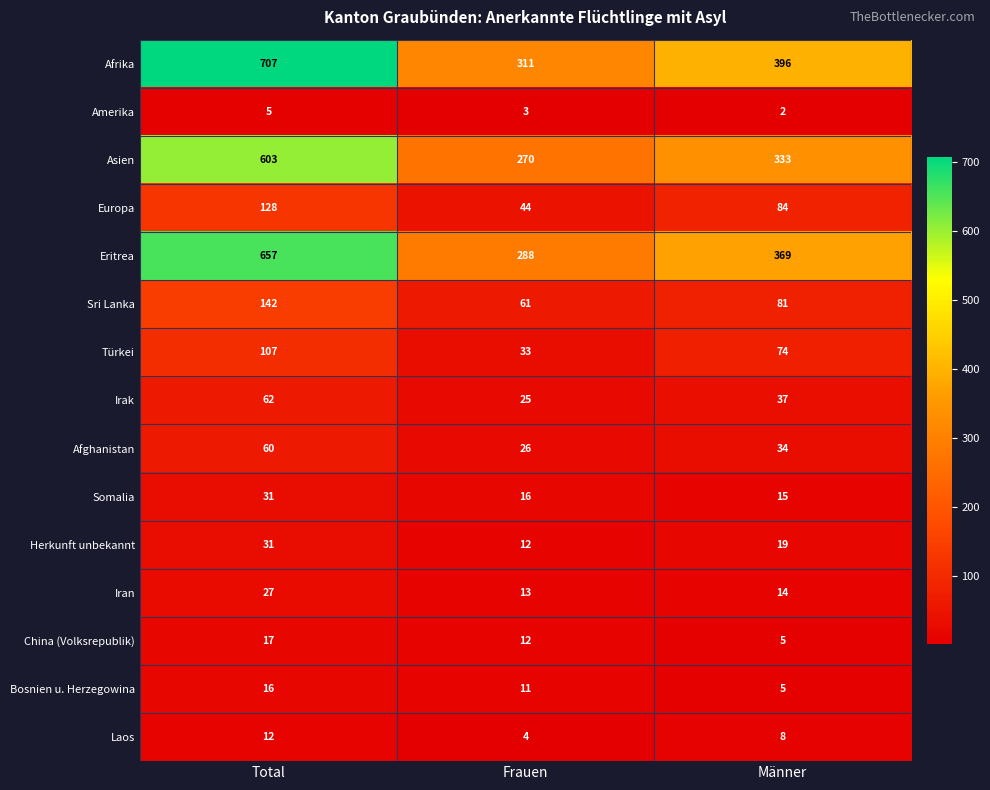

At which category does the chart reach its peak across all series?

Total